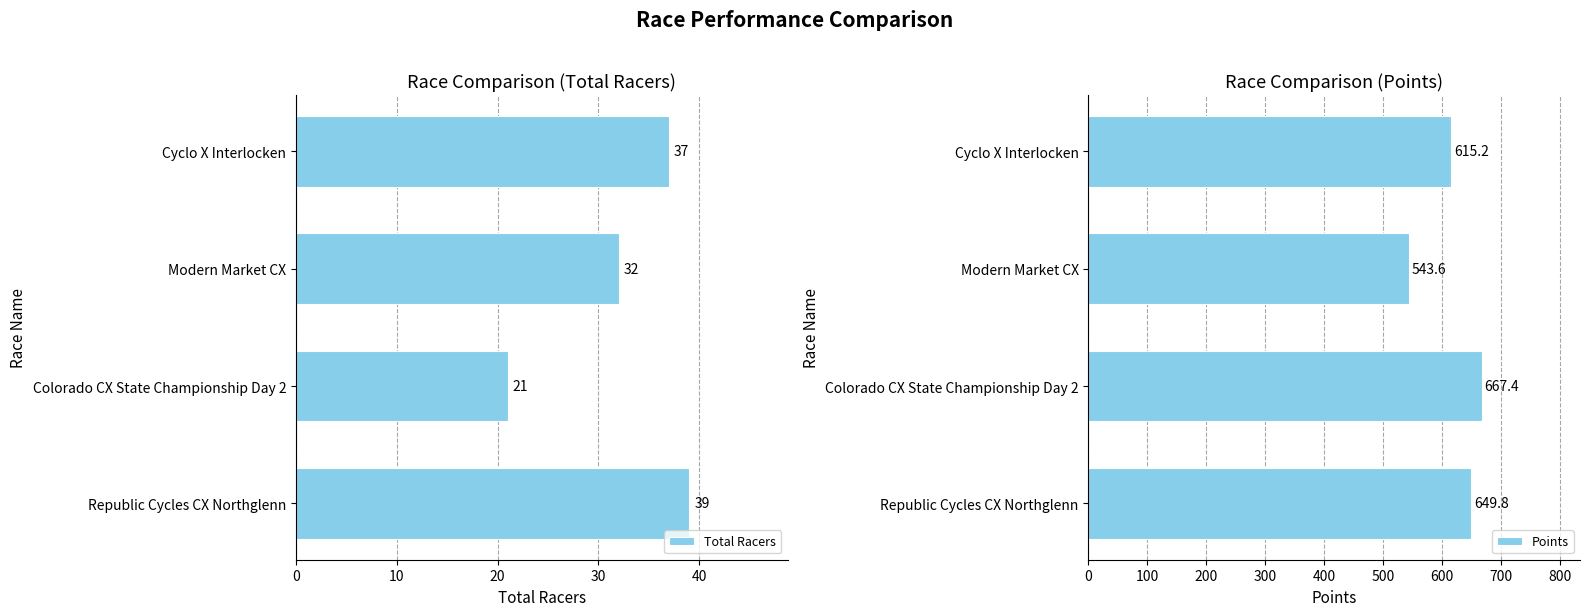

Count the number of categories in the chart.

4